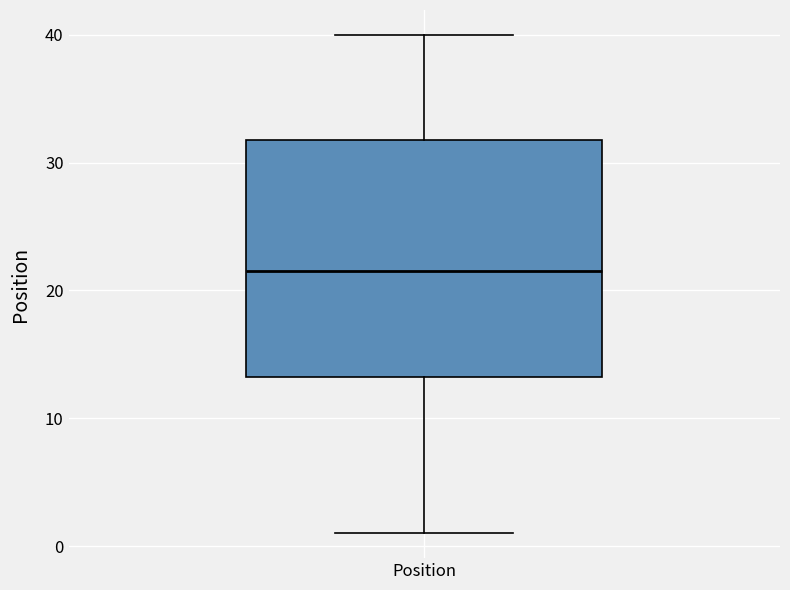

Read this box plot against the y-axis: the position of the median line, the range covered by the box, and the ends of both whiskers. The values are not printed on the chart, so give them approximately, as read against the axis.

median 22, box 13 to 32, whiskers 1 to 40